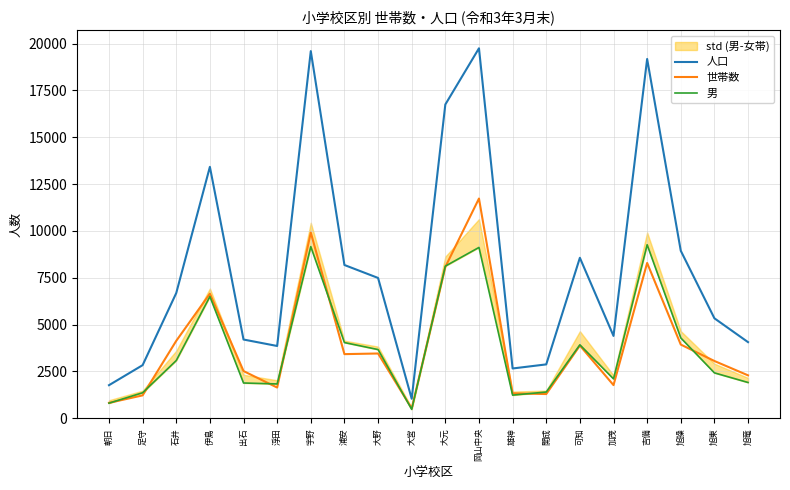

The value of 人口 at 雄神 is 2656. True or false?

True